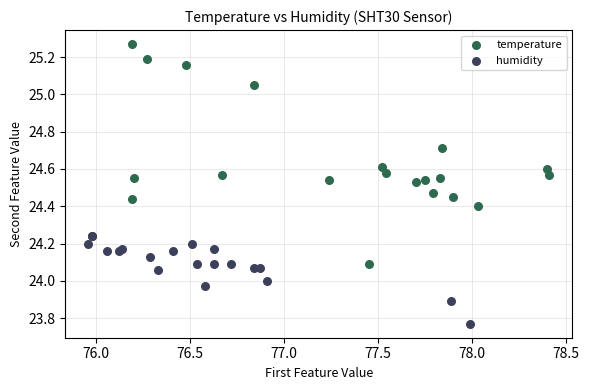

What are all the series names shown in the legend?

temperature, humidity